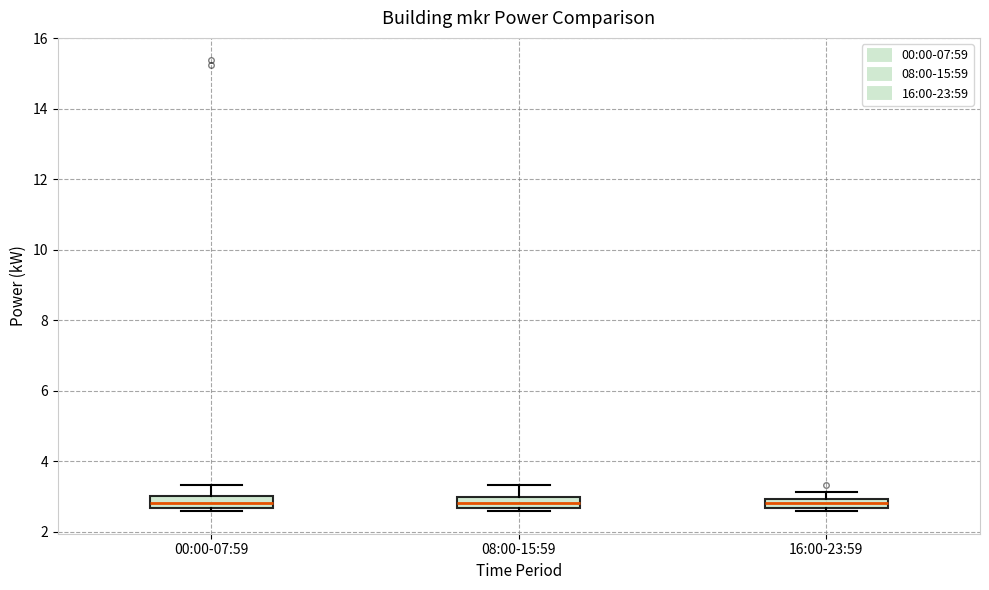

Where does the median line of the box for 08:00-15:59 sit on the y-axis? The values are not printed on the chart, so give them approximately, as read against the axis.

2.8